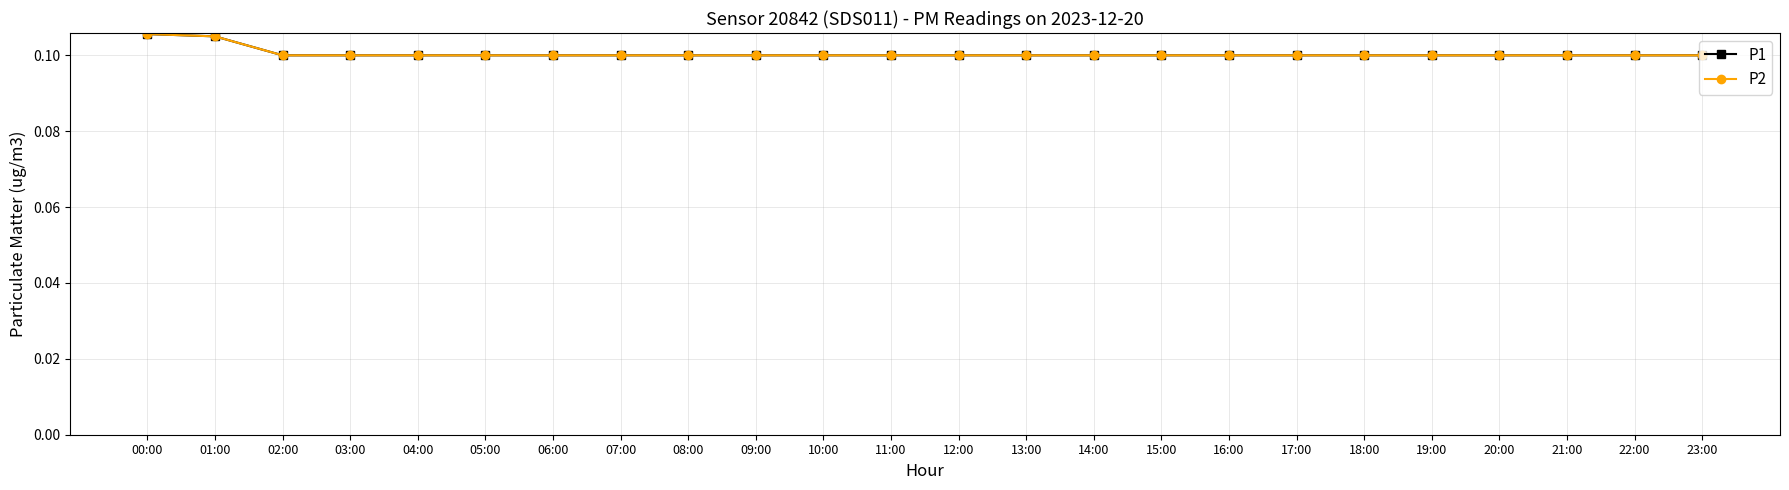

Which series changed the most between 06:00 and 21:00?

P1